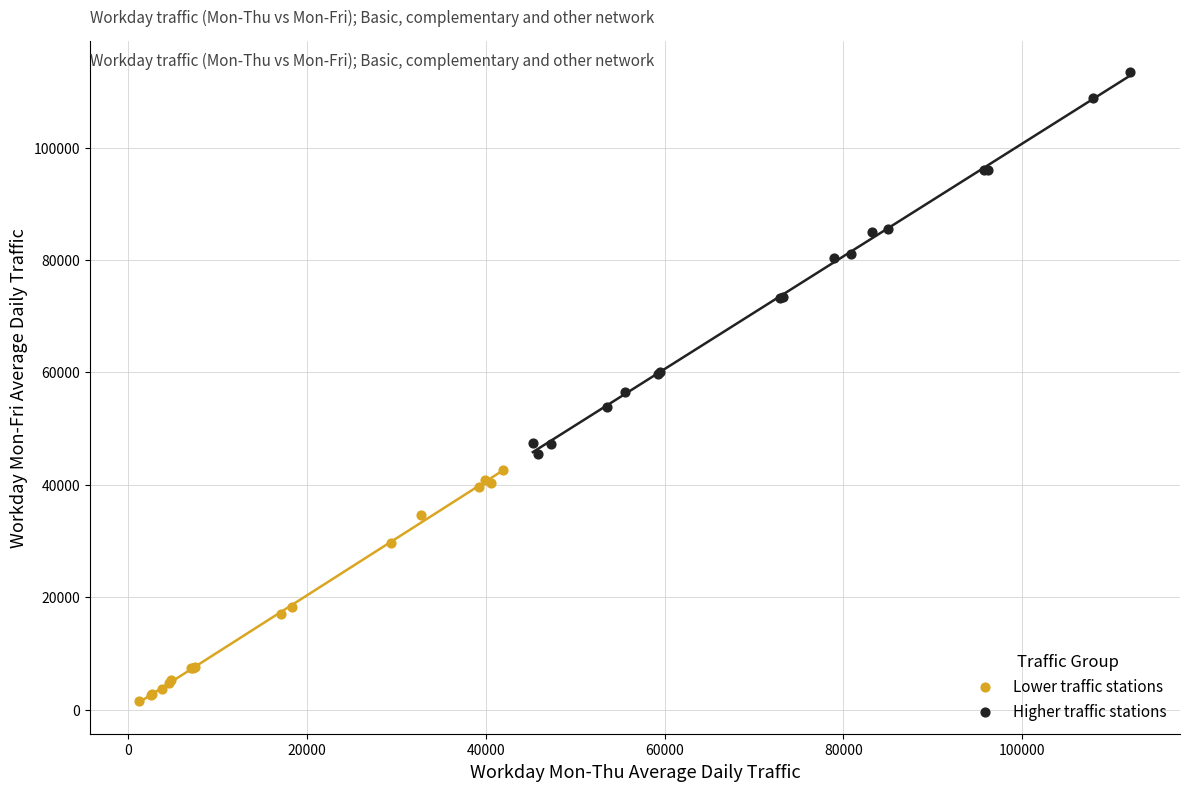

Which series has the widest spread of Y values?

Higher traffic stations